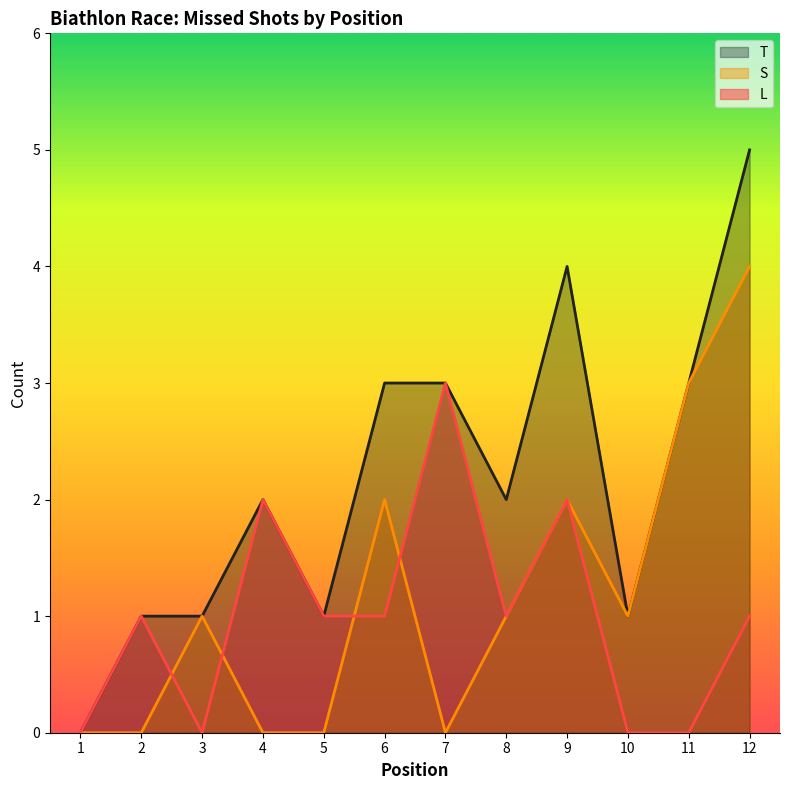

Where is T nearest to the value 2?

4